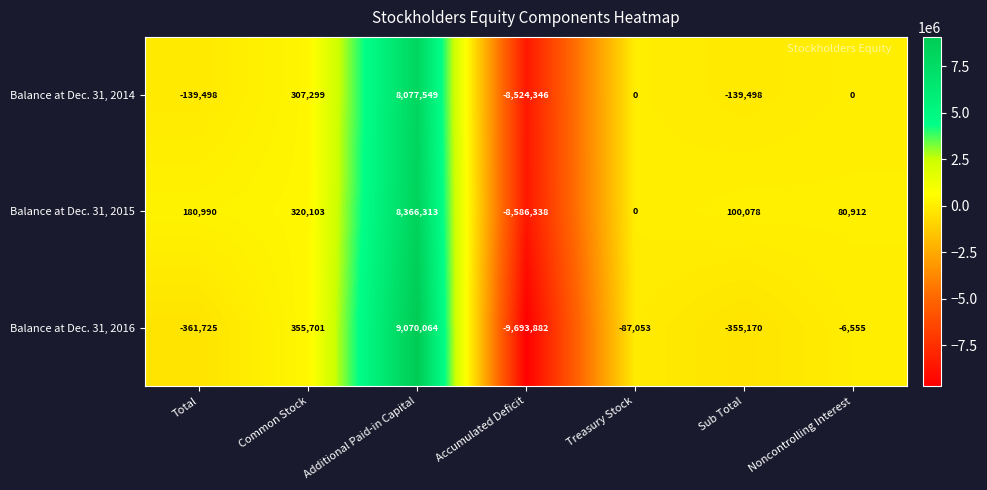

At how many categories does at least one series exceed 5238103?

1